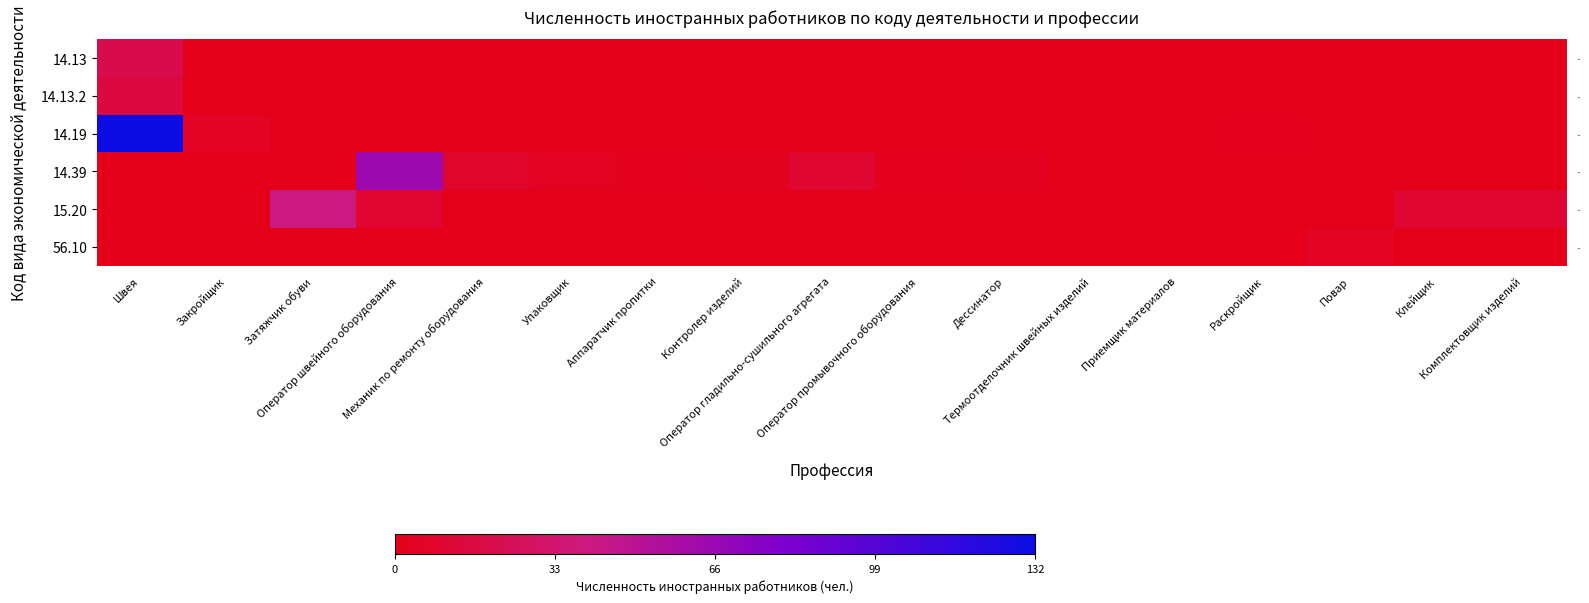

Which label corresponds to the largest value in the chart?

Швея